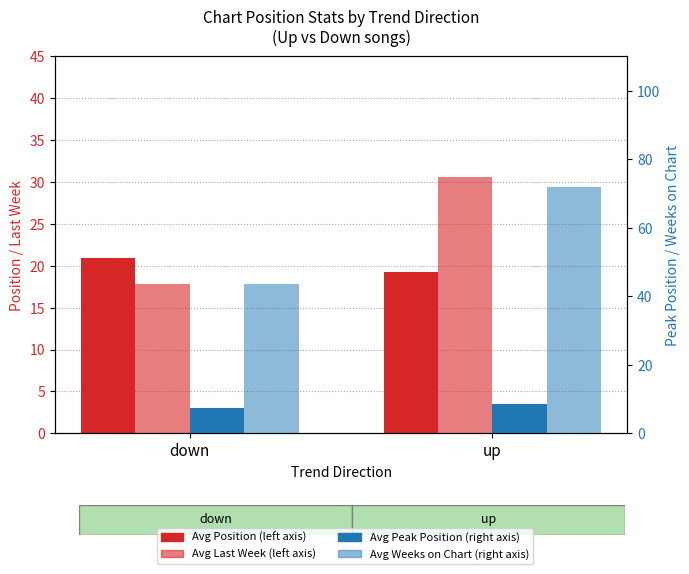

Reading left to right, list all the values displayed in this chart.

Avg Position: 20.9	19.3
Avg Last Week: 17.8	30.6
Avg Peak Position: 7.4	8.6
Avg Weeks on Chart: 43.5	71.8